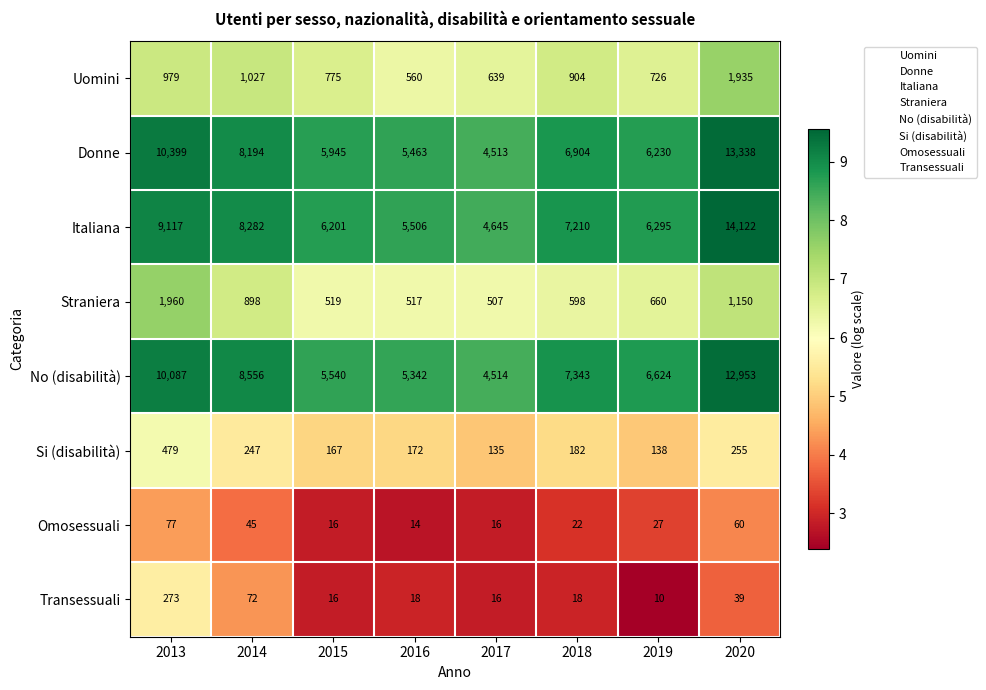

At how many categories does at least one series exceed 575?

8